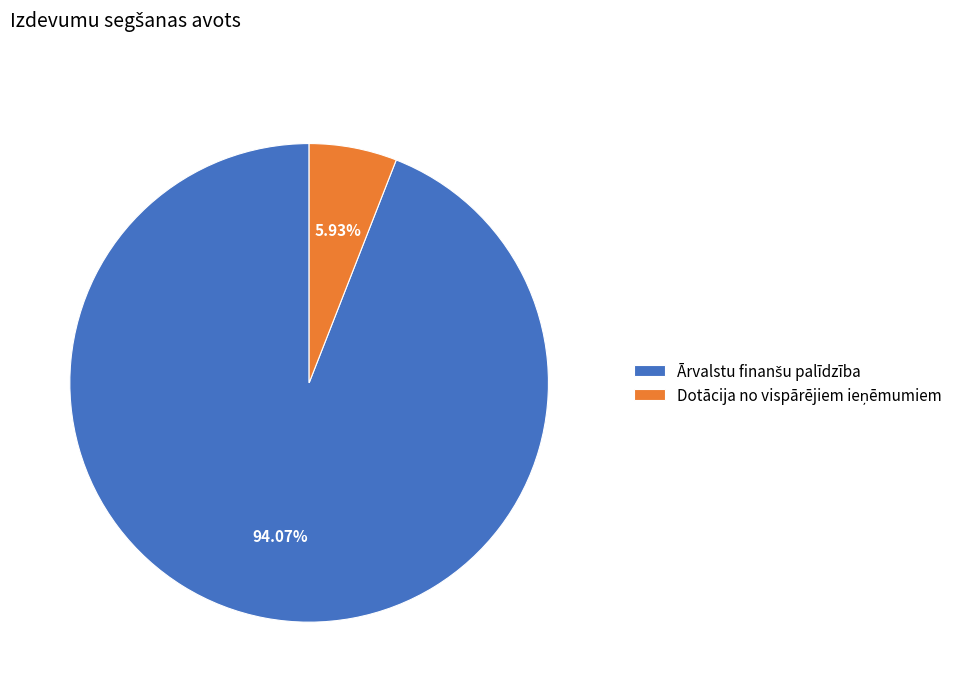

Is there any slice that represents more than half of the pie?

Yes